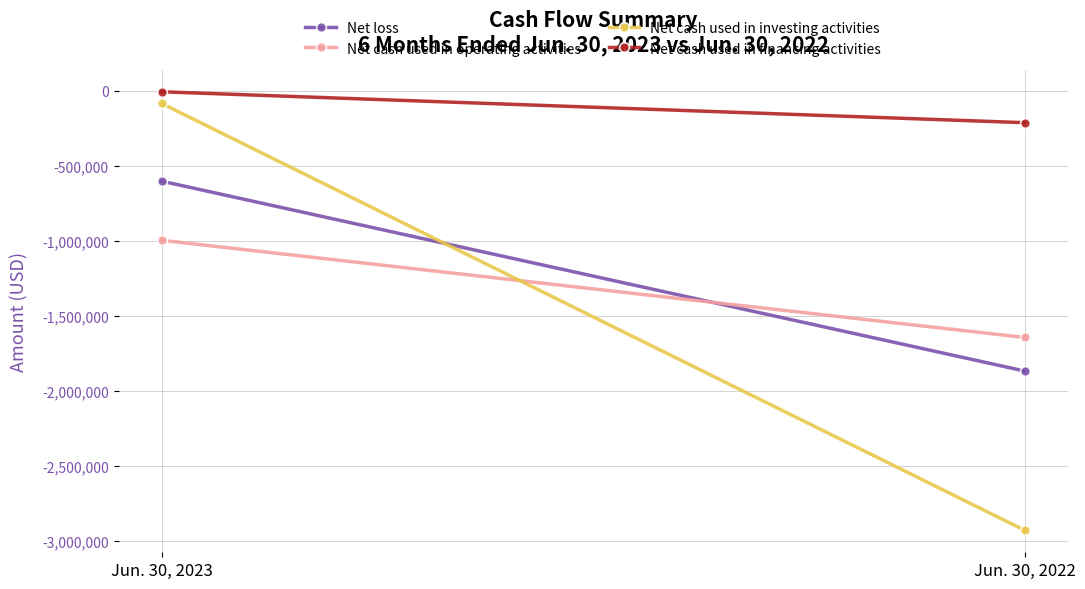

What is the difference between the maximum and minimum values in the Net loss series?

1264982